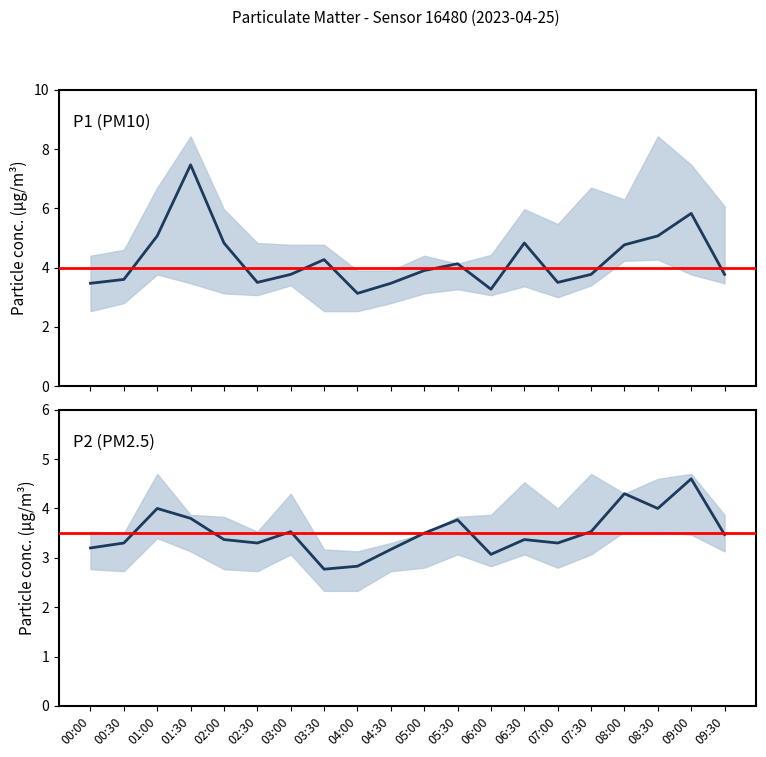

Which series has the largest range (max minus min)?

P1